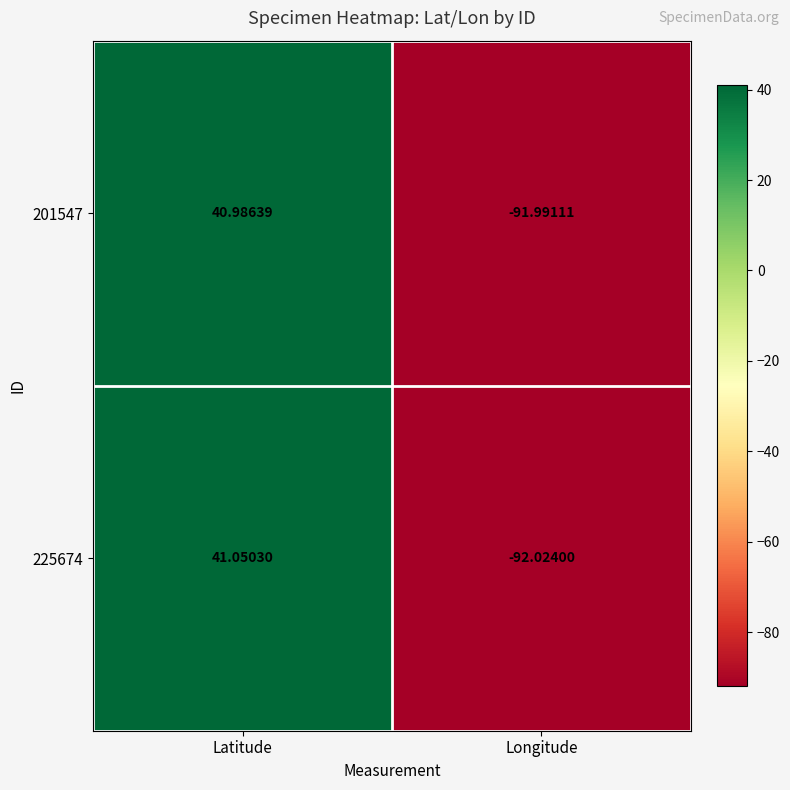

Rank the categories by 201547 value from lowest to highest.

Longitude, Latitude